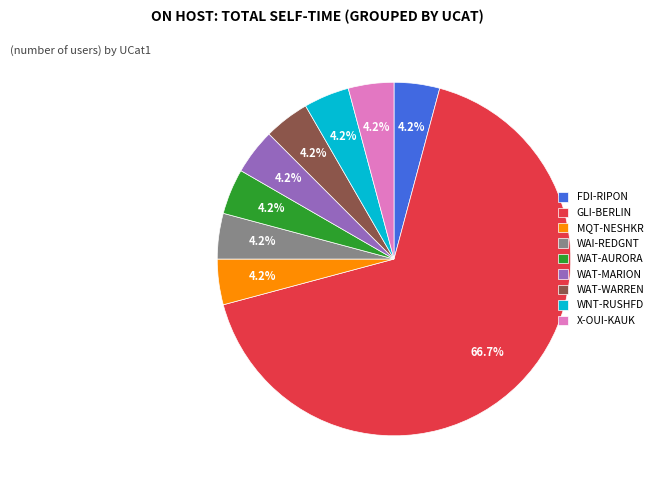

Is WAT-WARREN the majority of the pie?

No